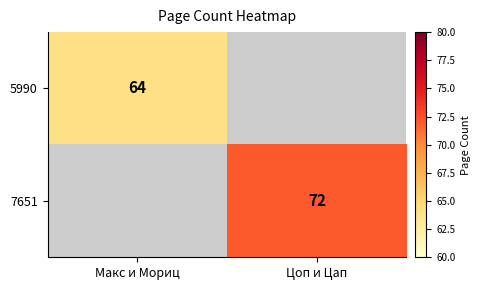

At which category does the chart reach its minimum across all series?

Макс и Мориц